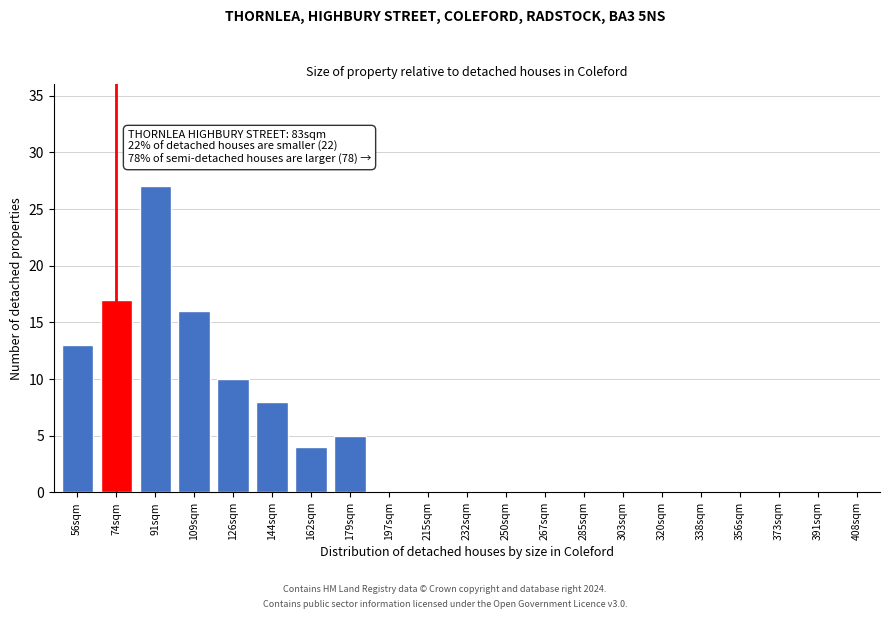

Reading right to left, transcribe all the data shown in this chart.

408sqm=0	391sqm=0	373sqm=0	356sqm=0	338sqm=0	320sqm=0	303sqm=0	285sqm=0	267sqm=0	250sqm=0	232sqm=0	215sqm=0	197sqm=0	179sqm=5	162sqm=4	144sqm=8	126sqm=10	109sqm=16	91sqm=27	74sqm=17	56sqm=13